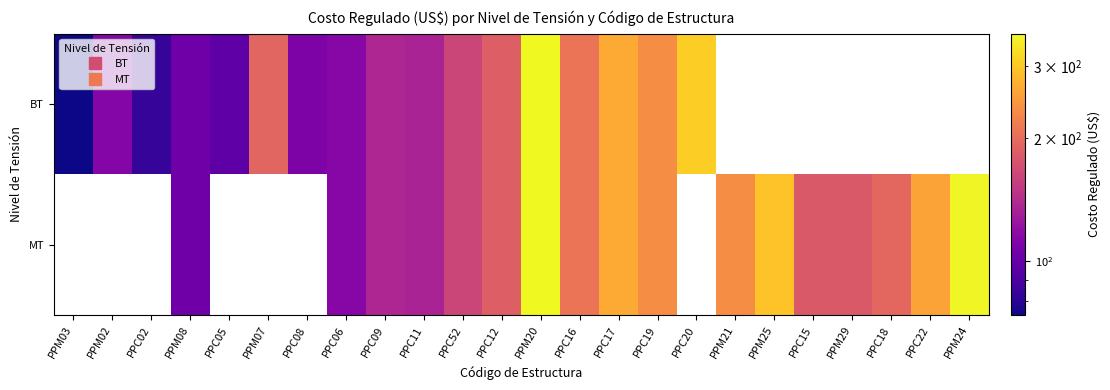

Where is BT nearest to the value 217?

PPC16